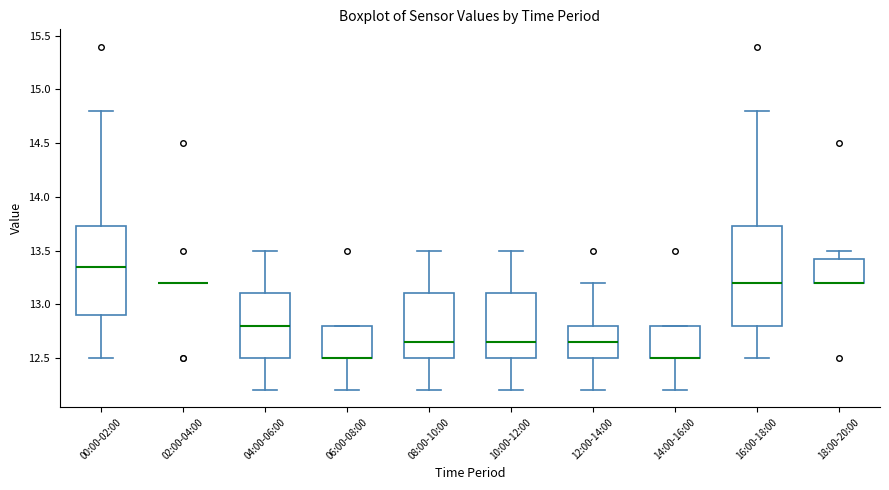

Where does the lower whisker of the box for 14:00-16:00 end on the y-axis? The values are not printed on the chart, so give them approximately, as read against the axis.

12.20